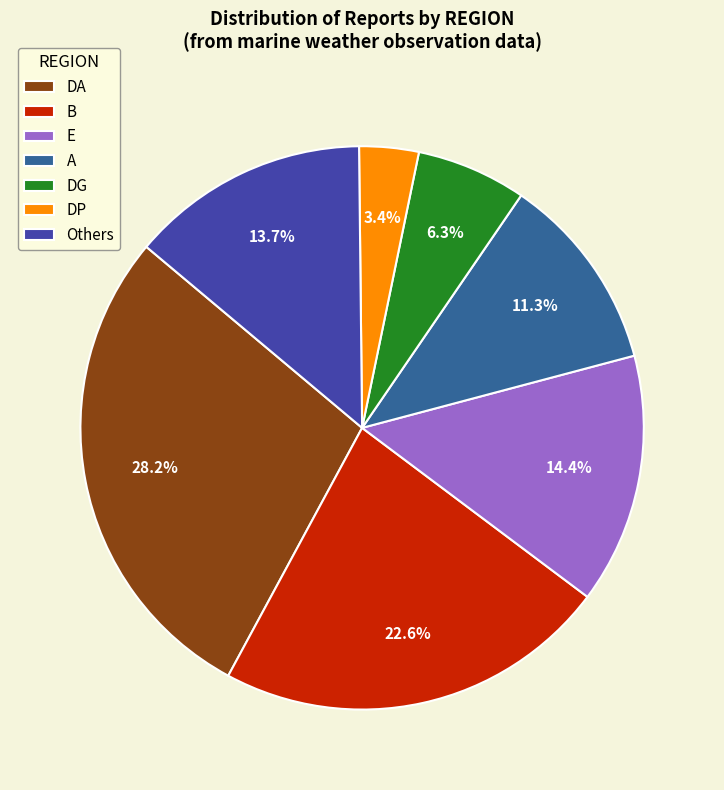

What percentage is the E slice, to the nearest percent?

14%